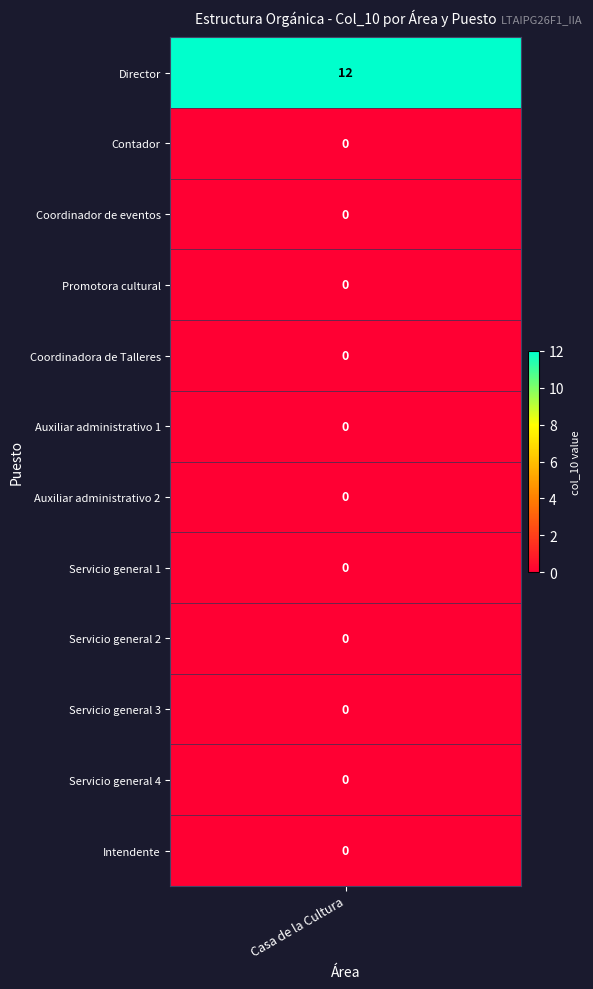

What is the average value?

1